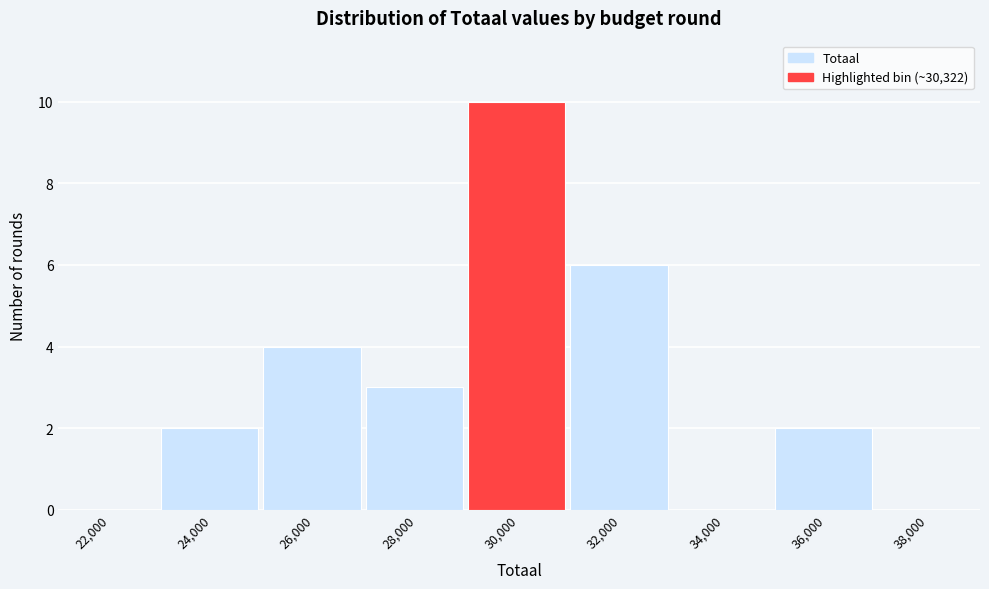

Reading right to left, transcribe all the data shown in this chart.

38,000=0	36,000=2	34,000=0	32,000=6	30,000=10	28,000=3	26,000=4	24,000=2	22,000=0